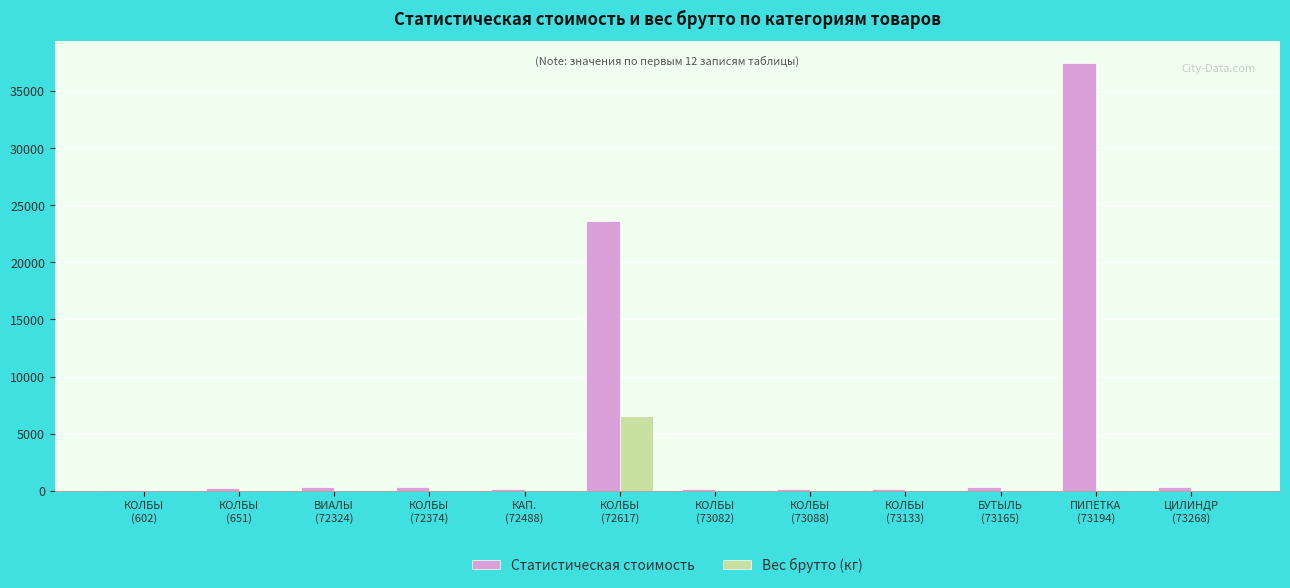

What is the sum of all Вес брутто (кг) values?

6614.3